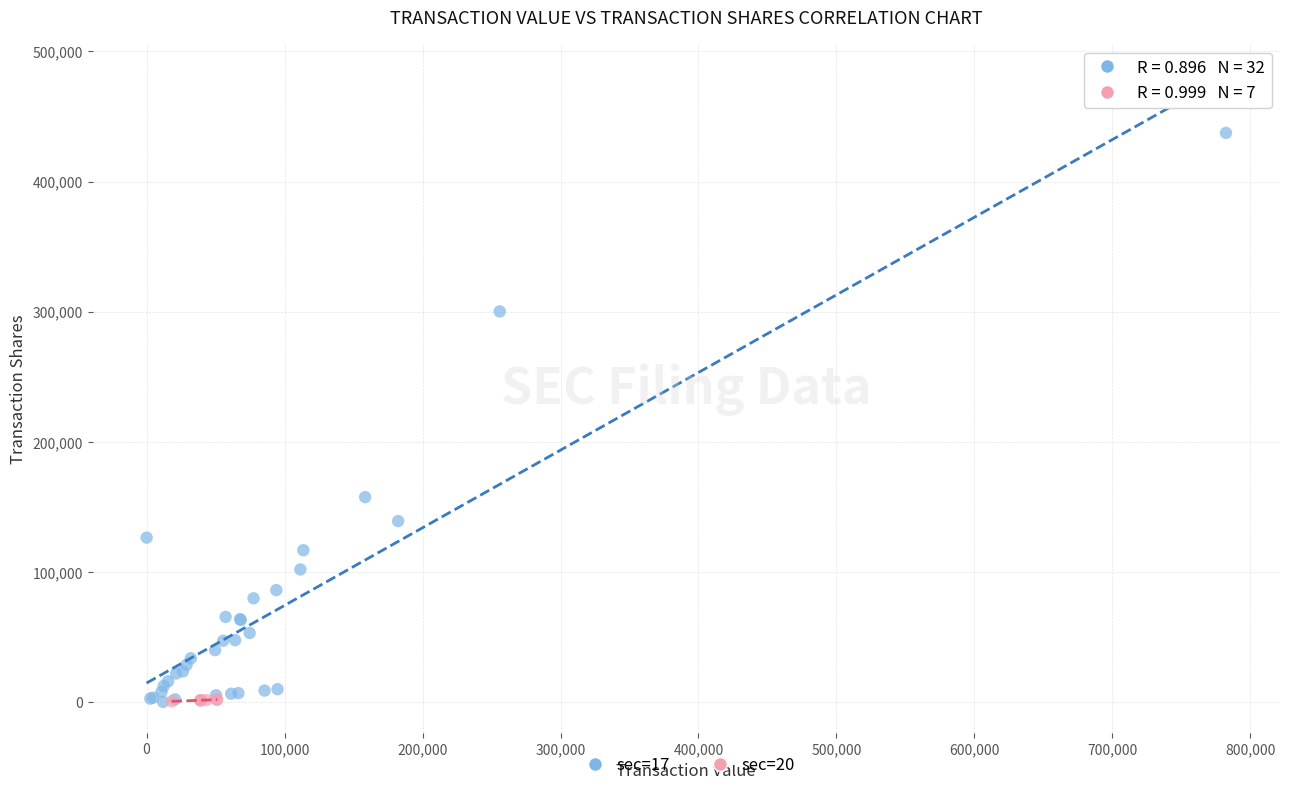

Which series contains the highest Y value?

sec=17